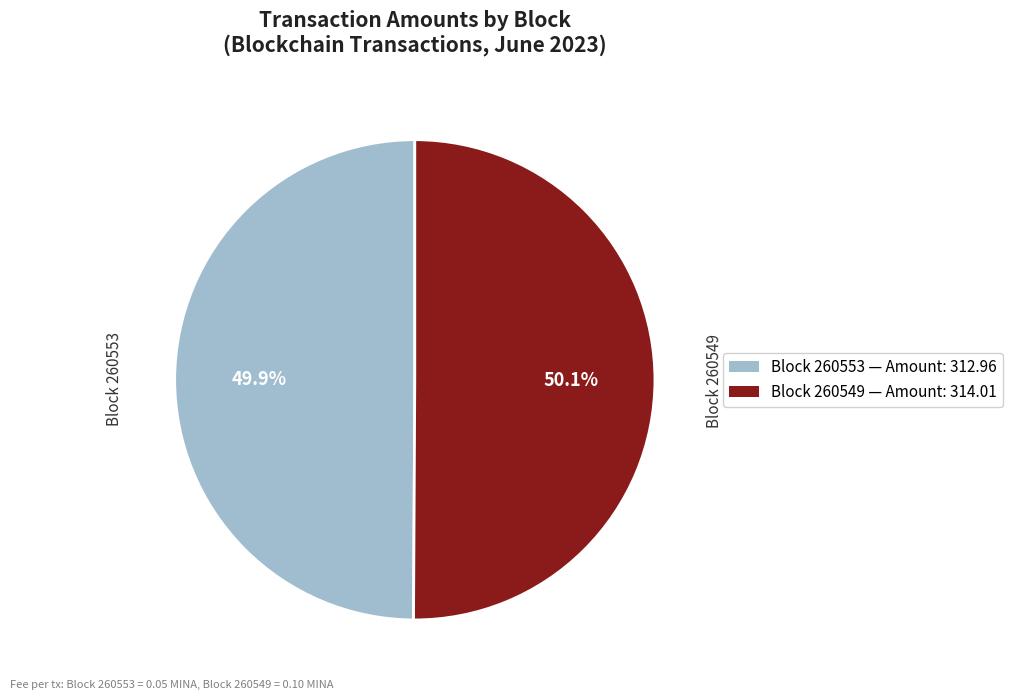

Is there any slice that represents more than half of the pie?

Yes